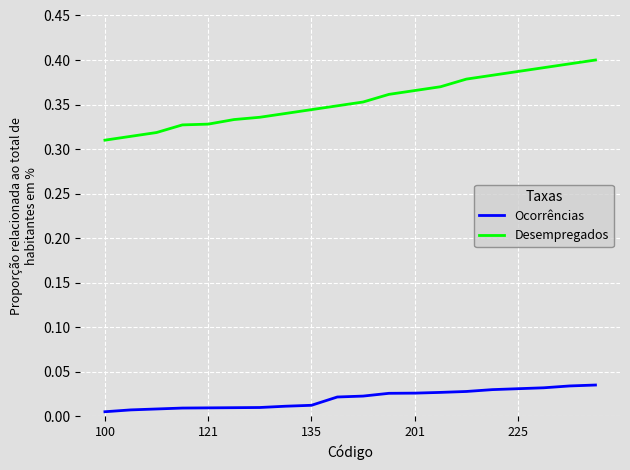

Which series has the largest range (max minus min)?

Desempregados